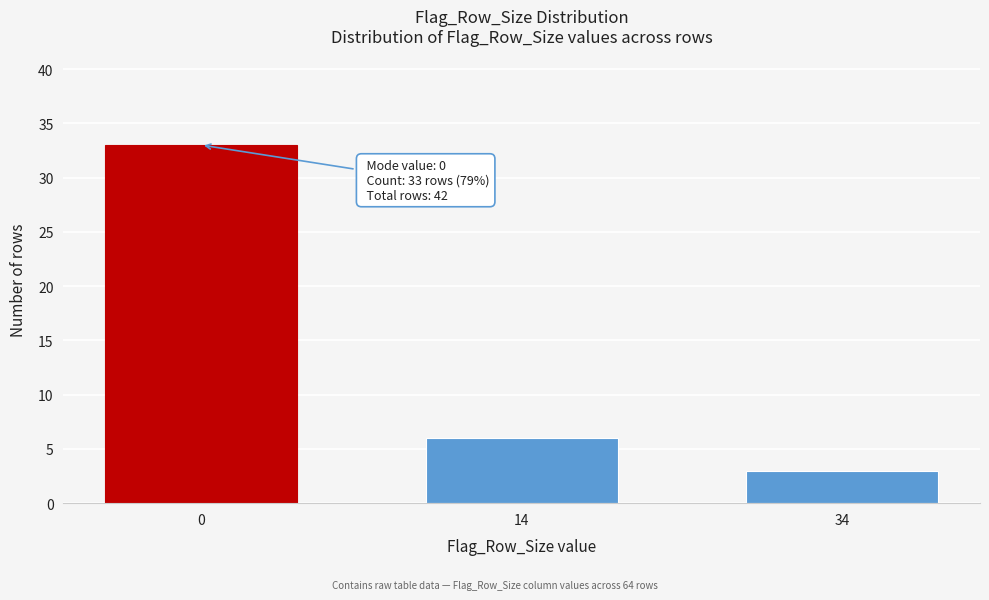

Reading left to right, what are all the values shown in this chart?

33	6	3